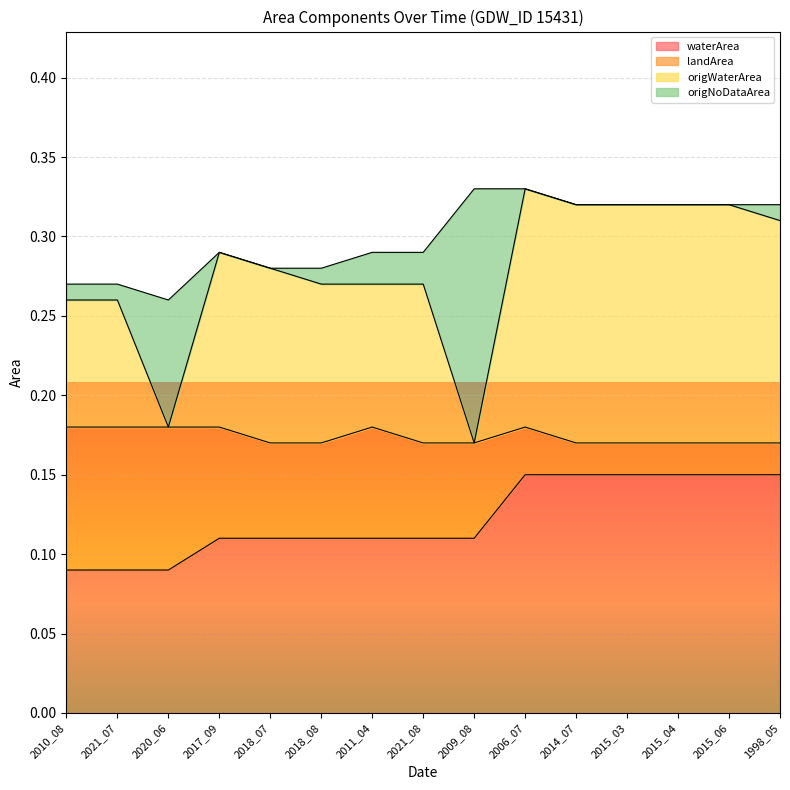

What is the sum of the origWaterArea values at 2021_07 and 2009_08?

0.4